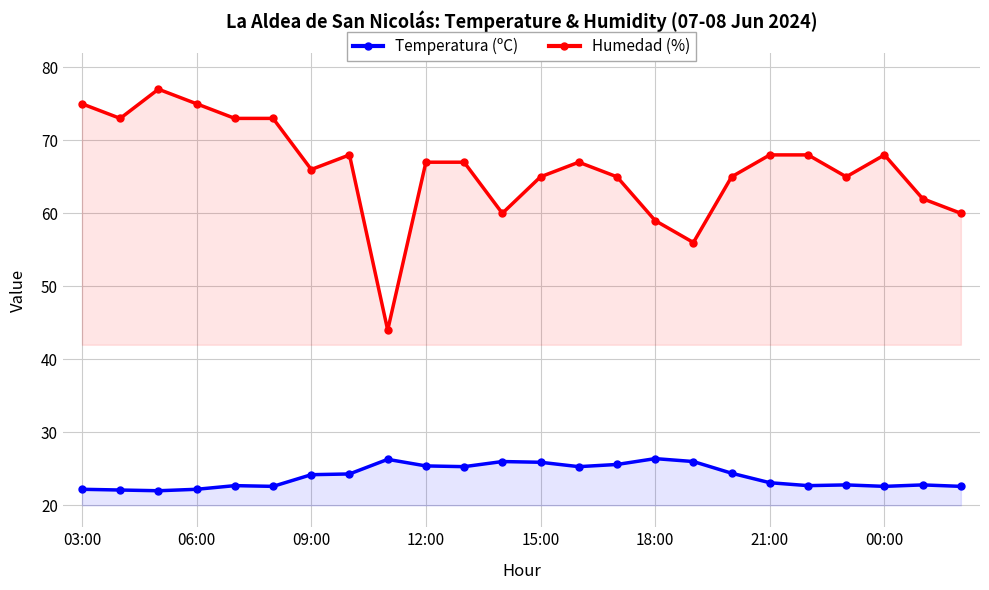

At which label does Temperatura (ºC) first exceed 24?

09:00